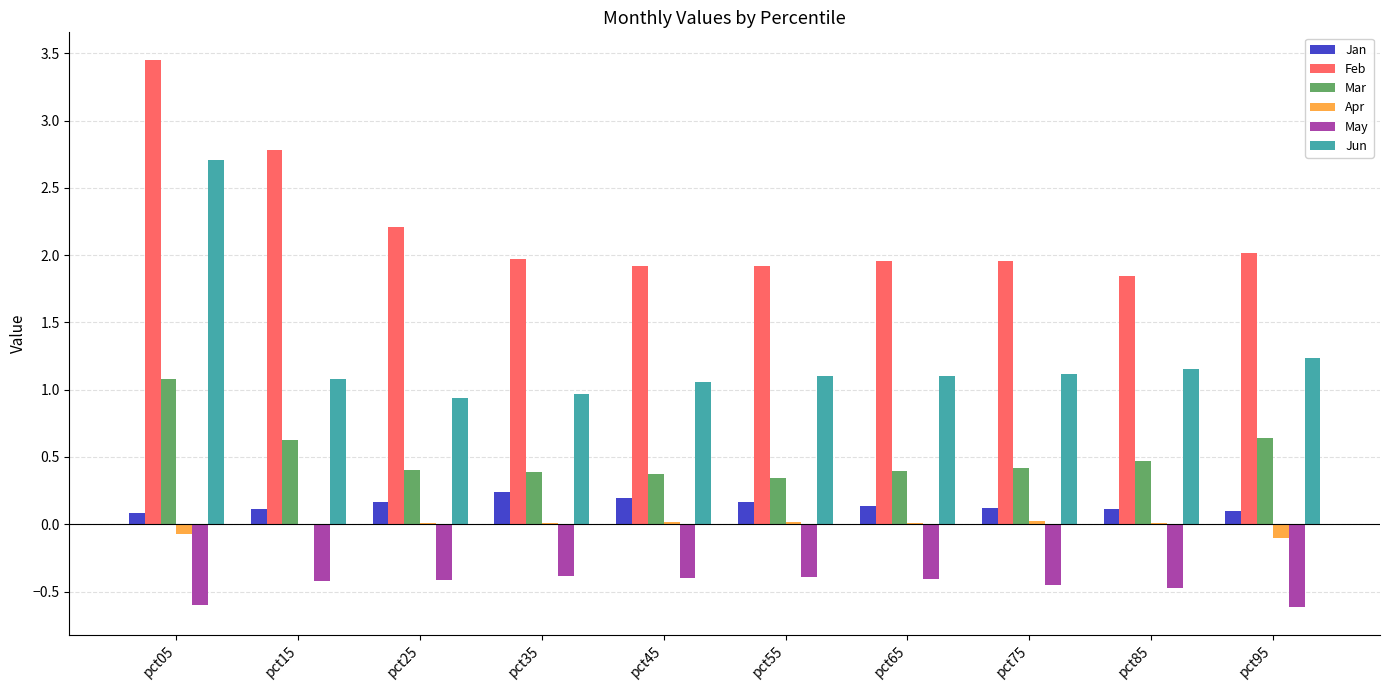

Does the chart contain stacked bars?

No